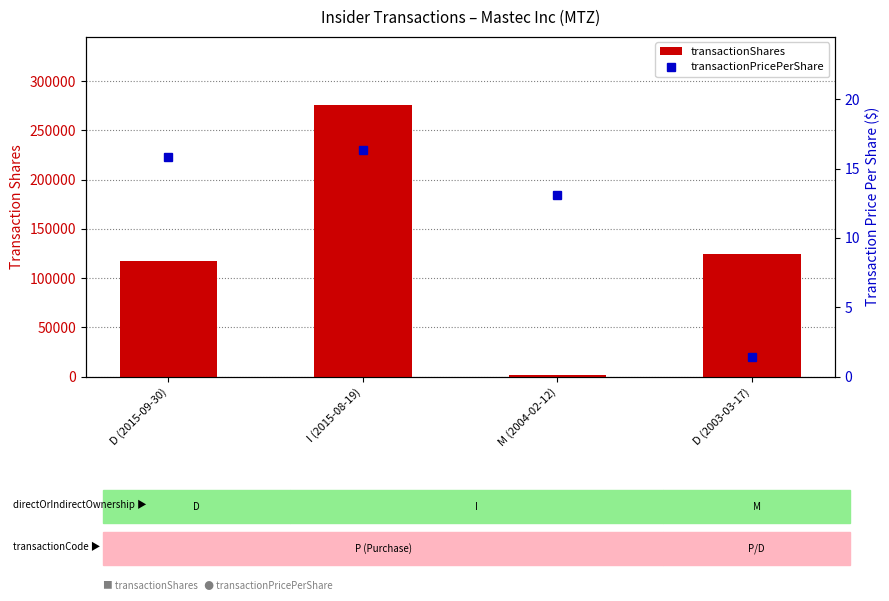

The value of transactionPricePerShare at D (2015-09-30) is 23.0. True or false?

False